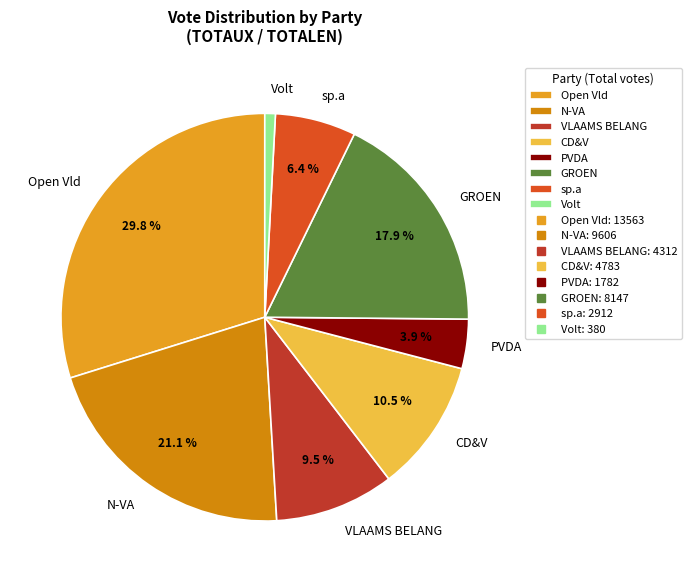

How many slices are in this pie chart?

8